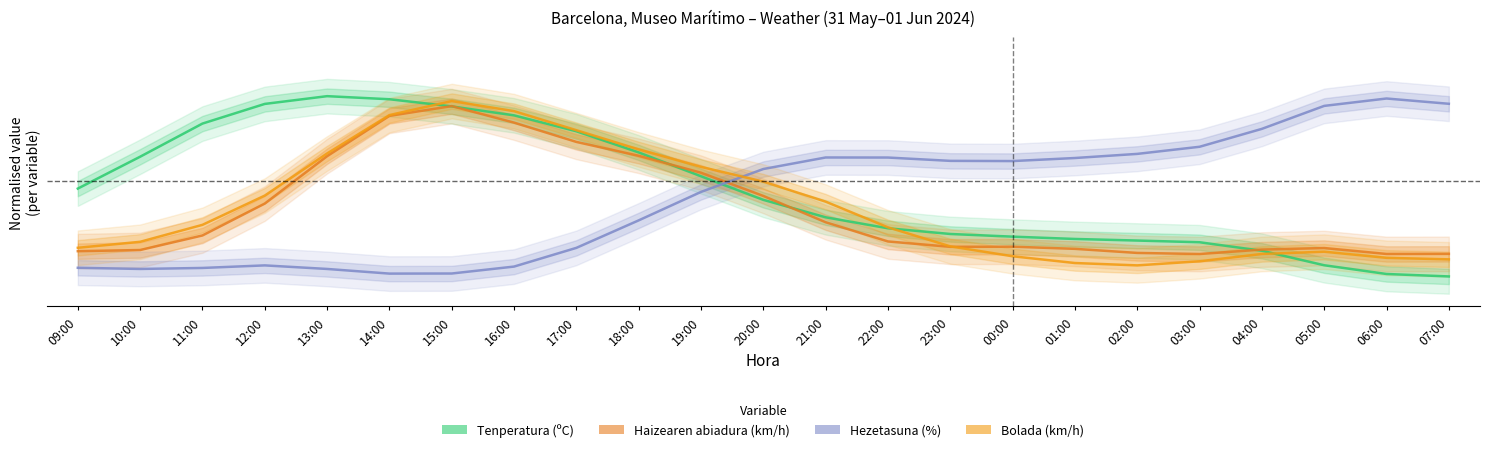

True or false: Bolada (km/h) has a value of 0.2 at 11:00.

False